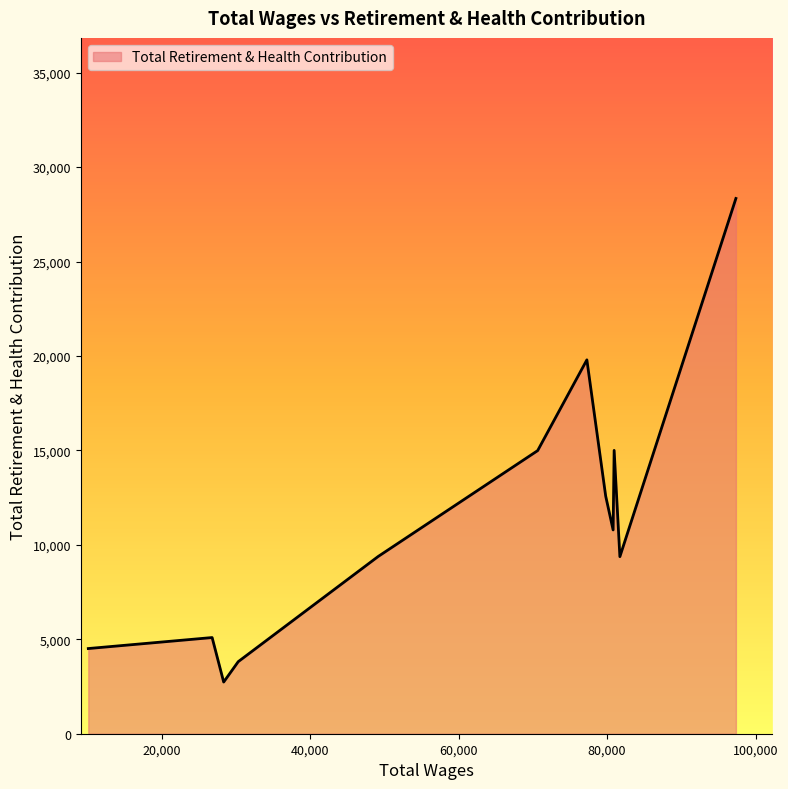

What is the average value?

11367